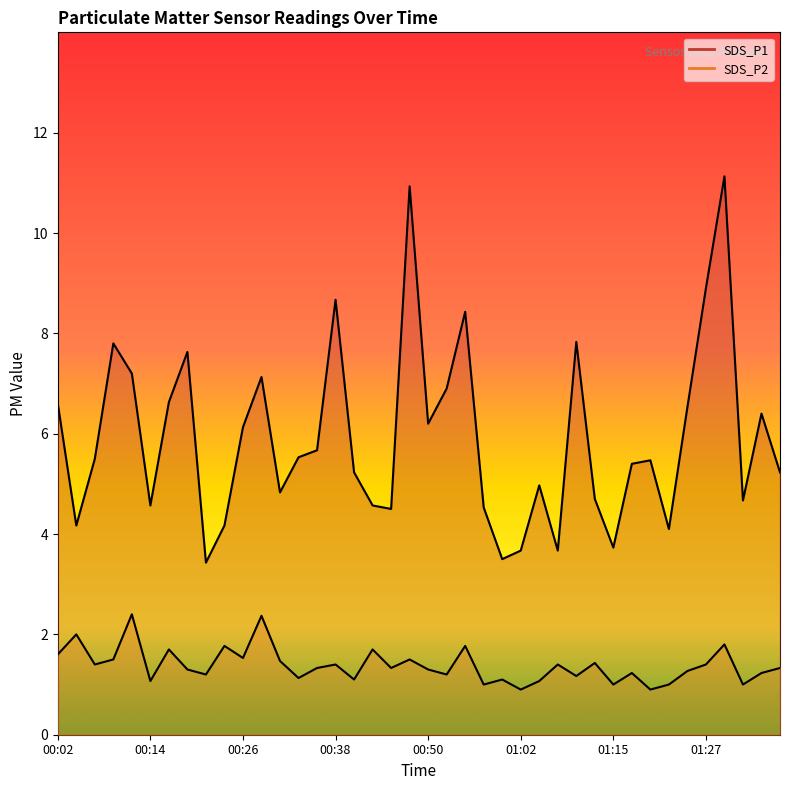

What is the lowest value of the SDS_P1 series?

3.4